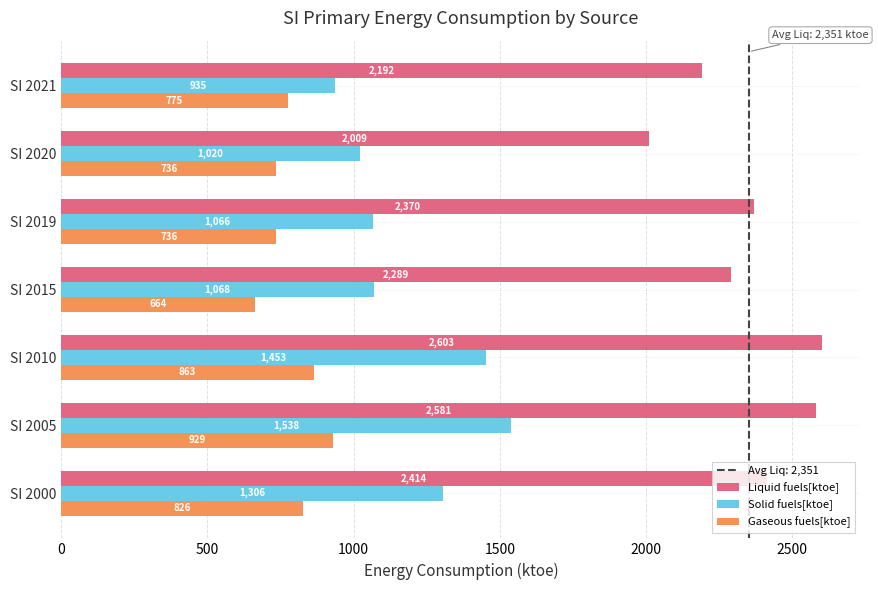

Which label corresponds to the largest value in the chart?

SI 2010